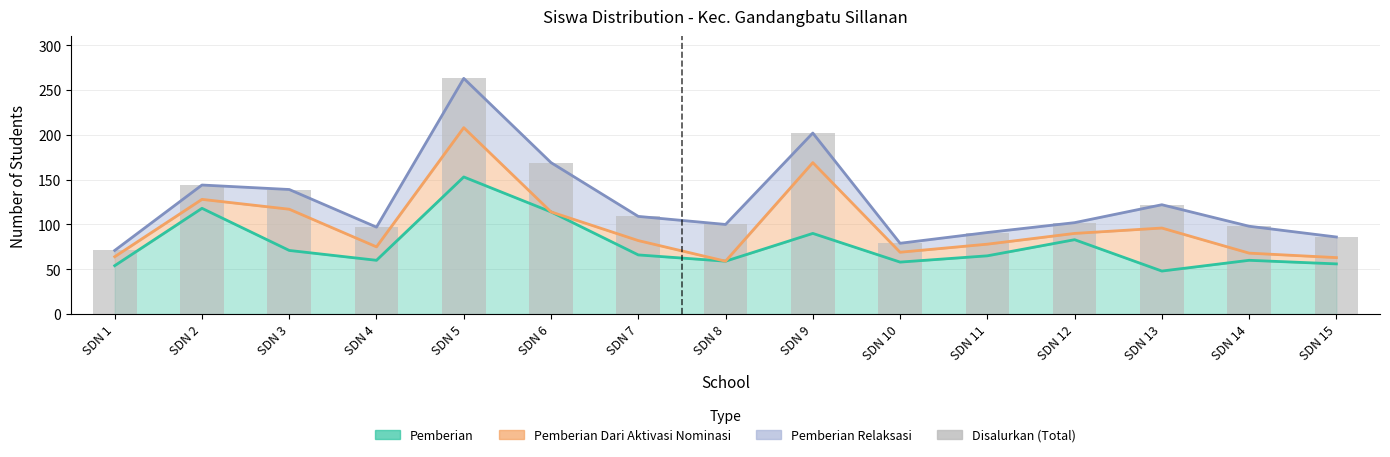

Read the value at SDN 9, to the nearest 50.

200